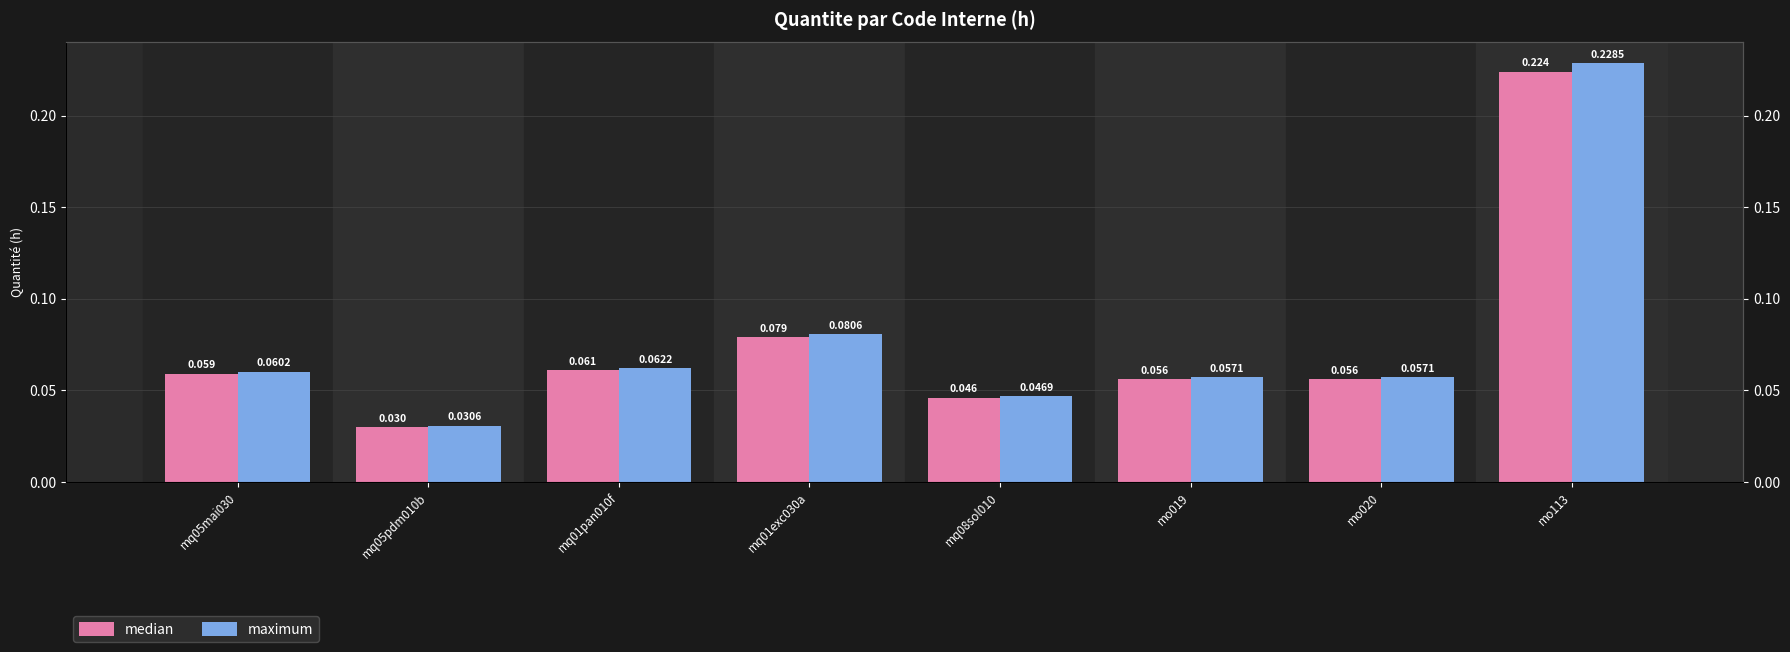

At how many categories does at least one series exceed 0?

8